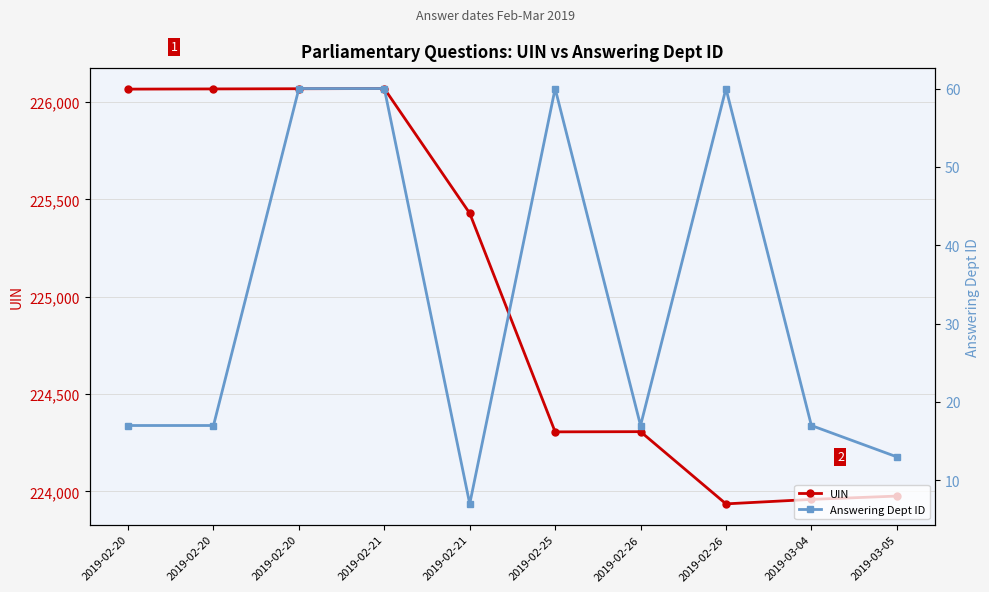

What is the total value across all series at 2019-02-21?

226130